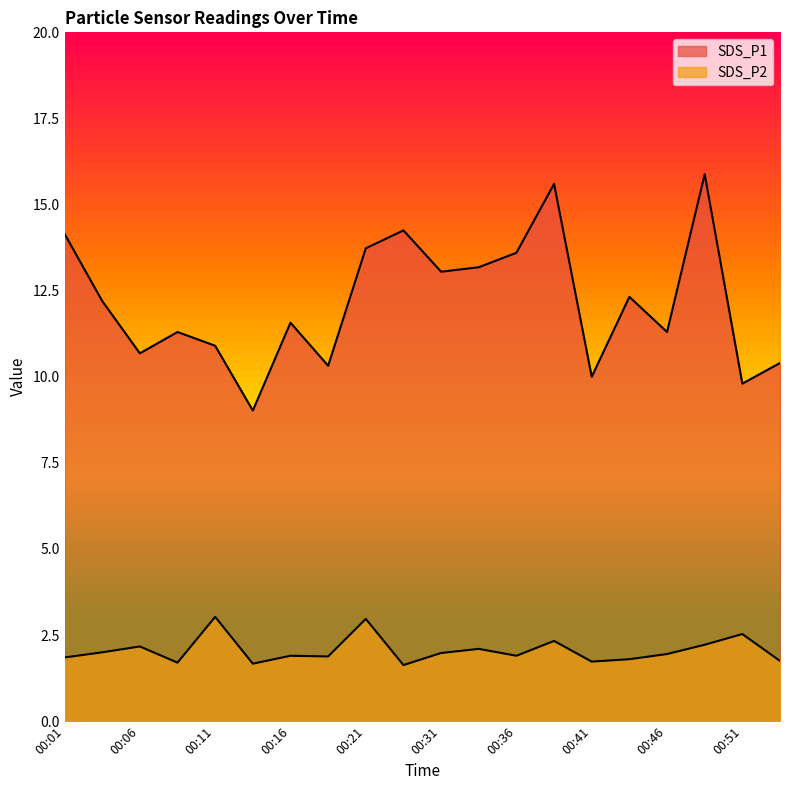

What is the maximum value for SDS_P1?

15.9